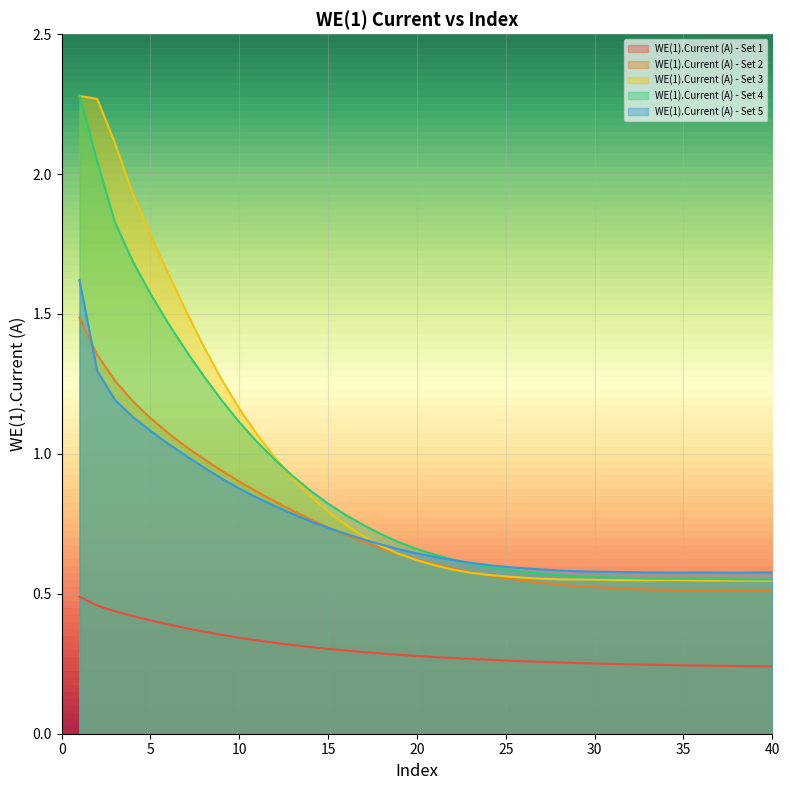

The value of WE(1).Current (A) - Set 4 at 15 is 0.8. True or false?

True